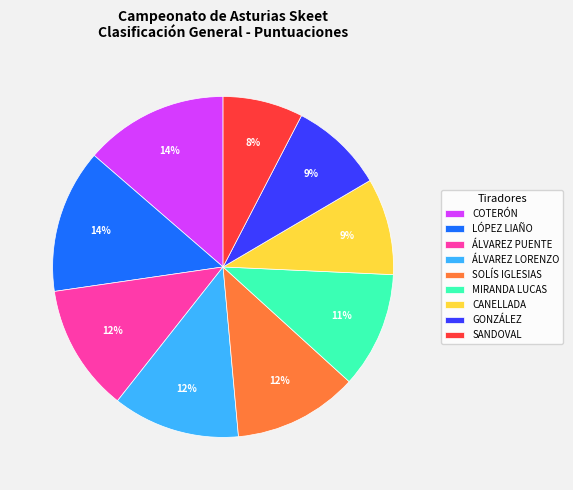

How many slices are in this pie chart?

9